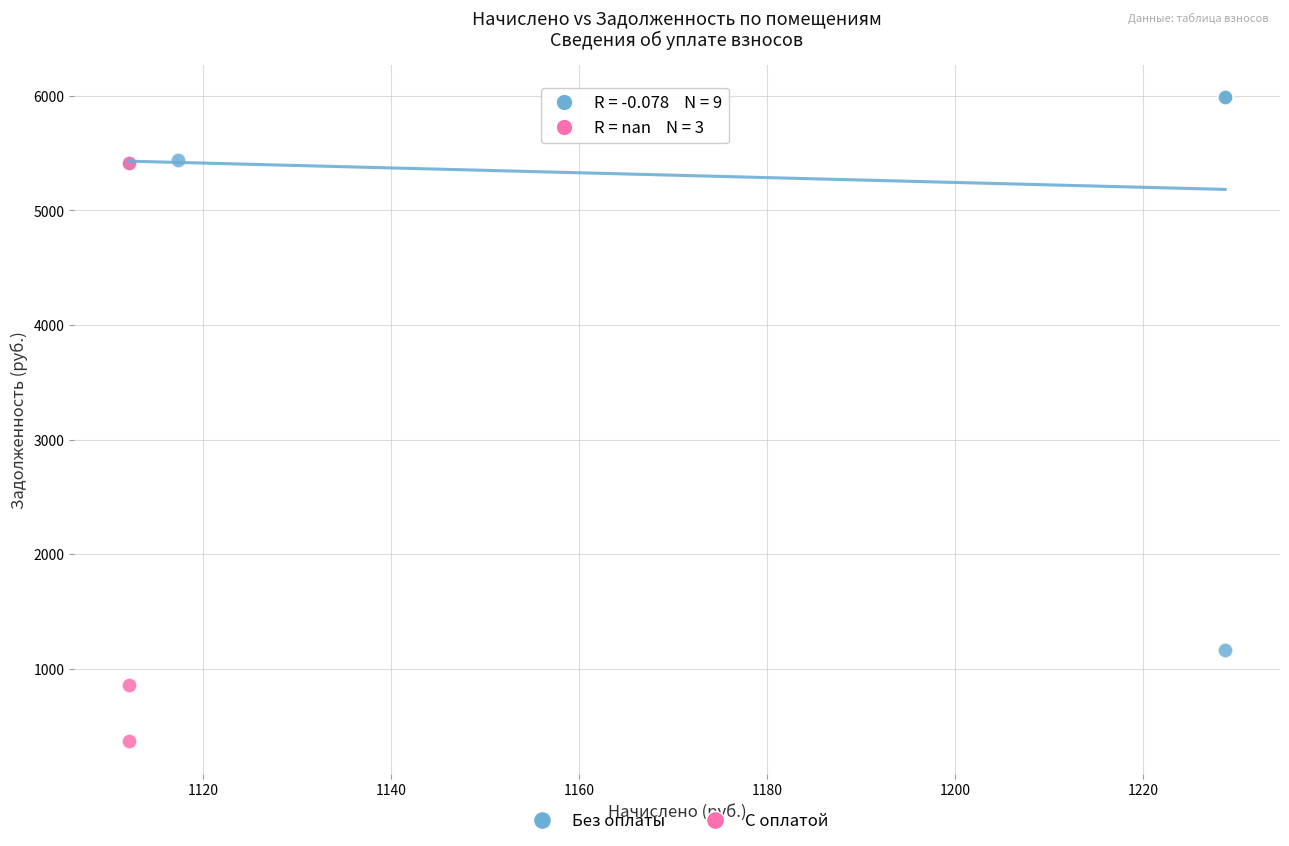

Which series contains the lowest Y value?

С оплатой